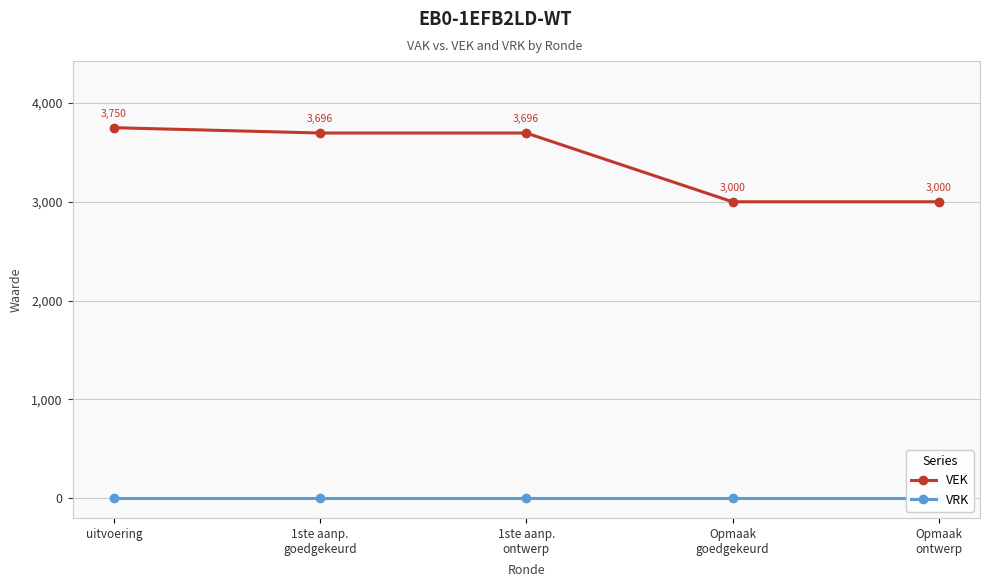

Is the value of VRK at 1ste aanp.
ontwerp greater than the value of VEK at uitvoering?

No